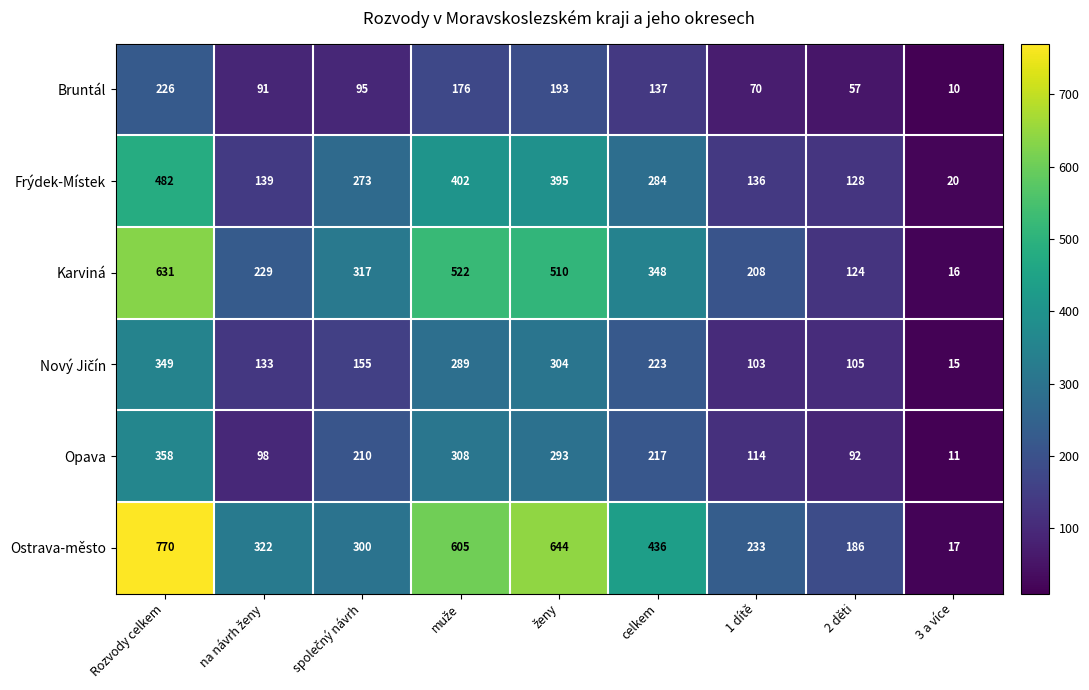

Which series has the widest spread of values?

Ostrava-město